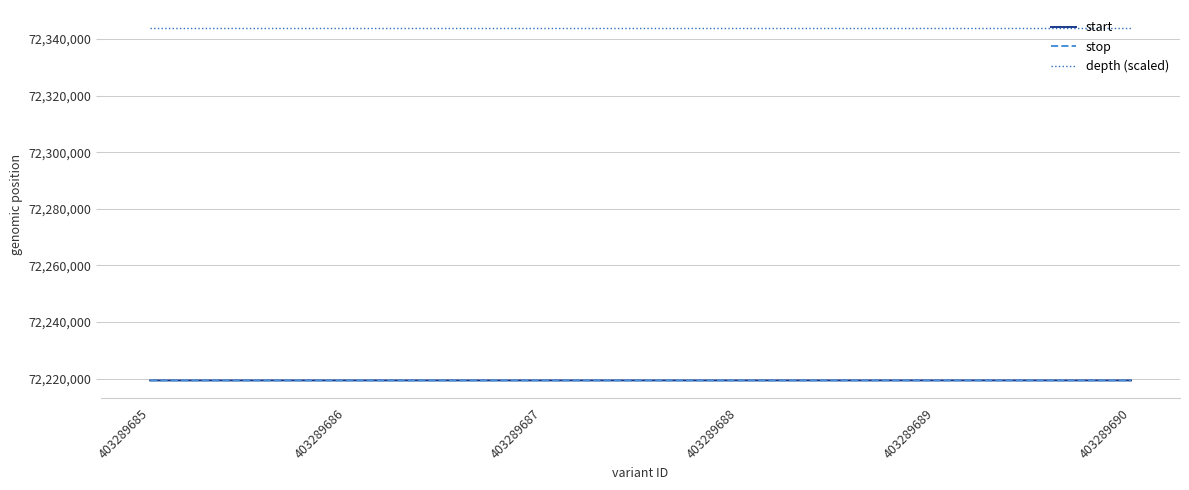

At how many categories does at least one series exceed 72292038?

6